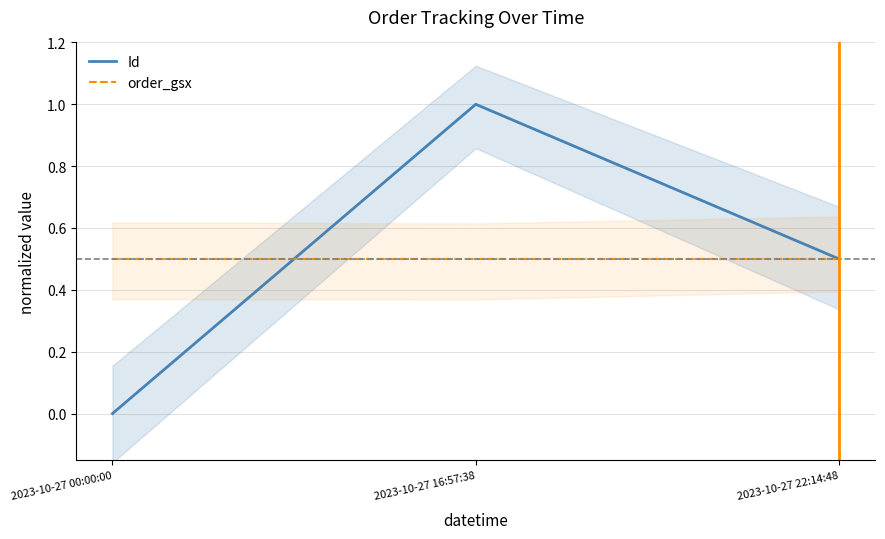

How many categories are shown in the chart?

3